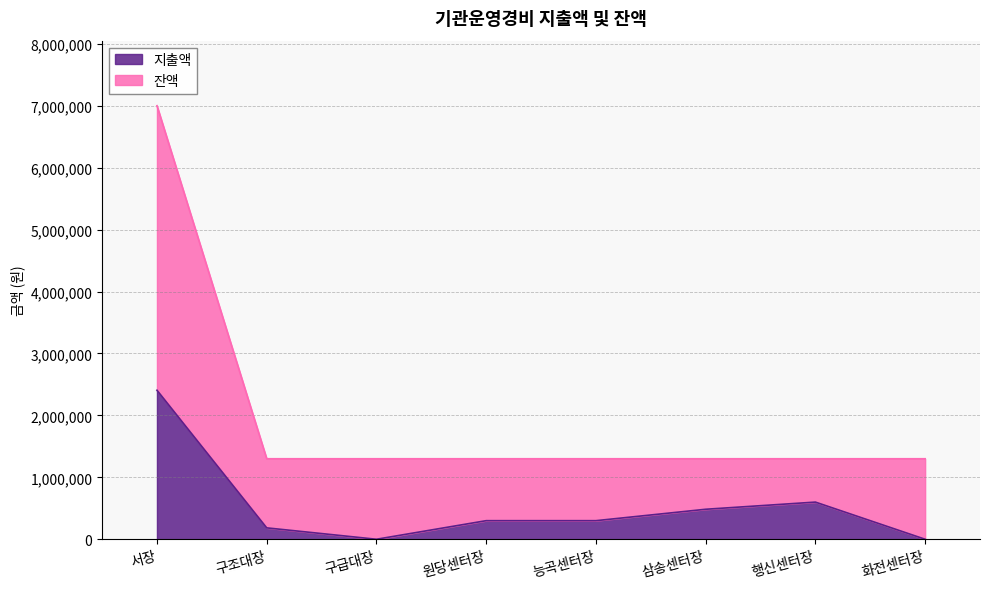

What position from the left is 능곡센터장?

5